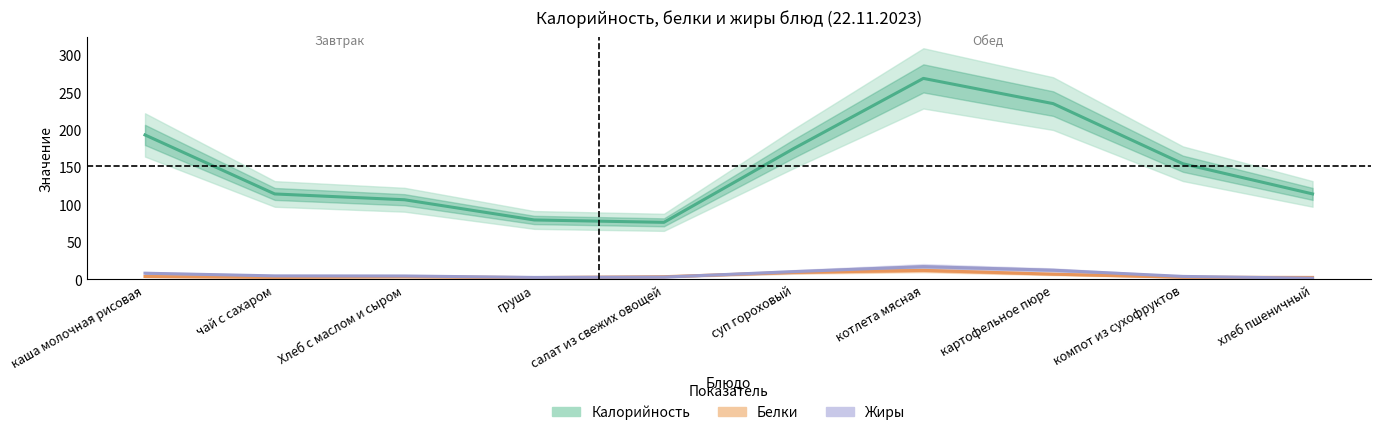

Reading left to right, what are all the values shown in this chart?

Калорийность: 193.0	114.1	106.4	79.4	76.2	174.7	268.6	234.9	154.5	114.2
Белки: 3.8	2.6	3.4	2.3	3.5	9.2	11.9	6.9	2.8	2.6
Жиры: 8.2	4.6	4.5	2.5	3.0	10.3	17.0	12.2	3.9	1.5